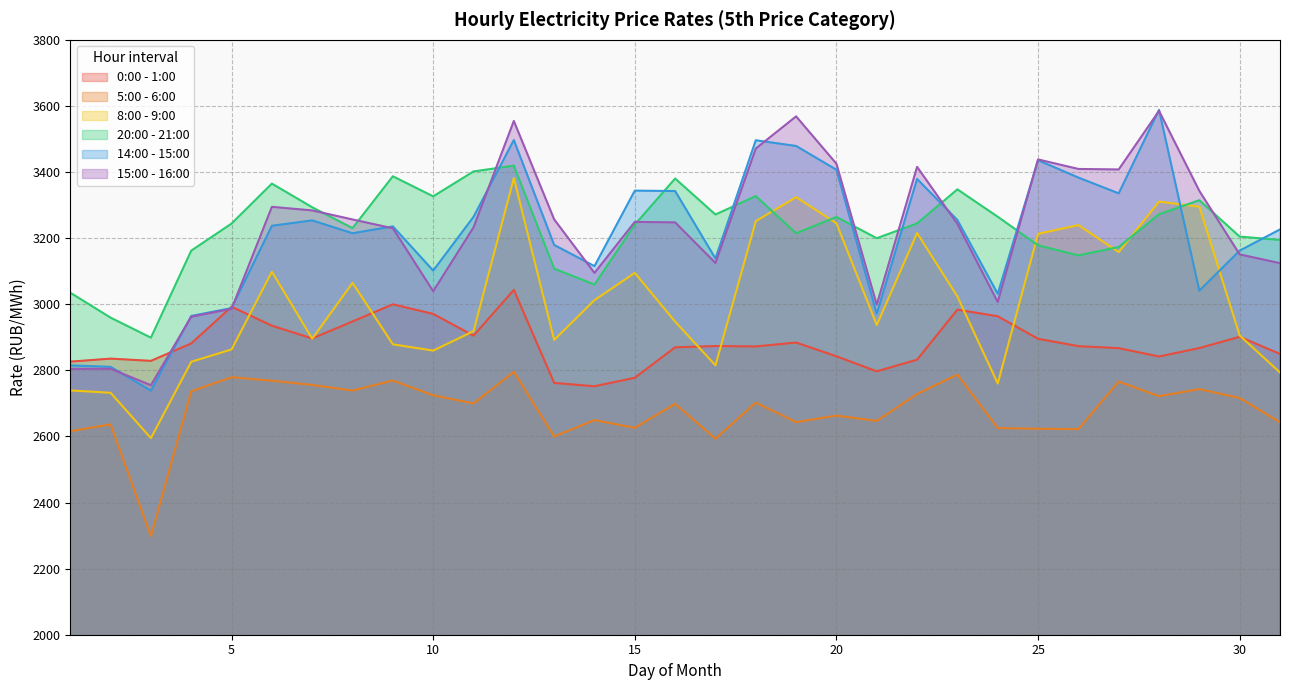

What is the sum of the 20:00 - 21:00 values at 17 and 25?

6449.6